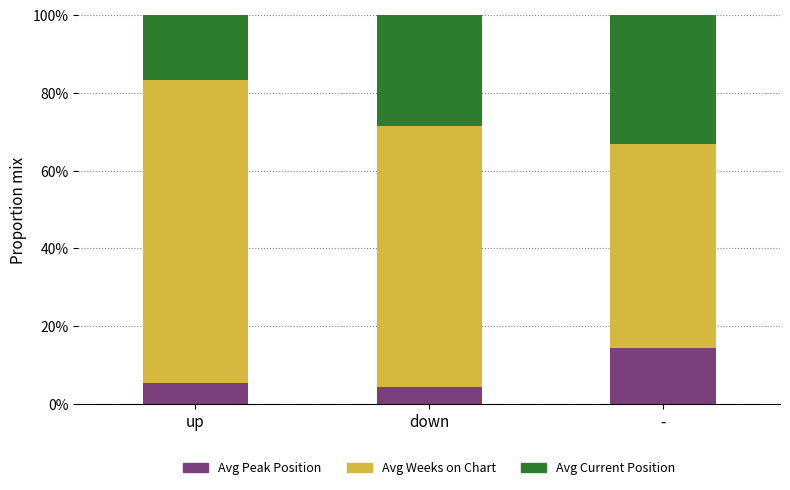

What is the highest value of the Avg Peak Position series?

14.5